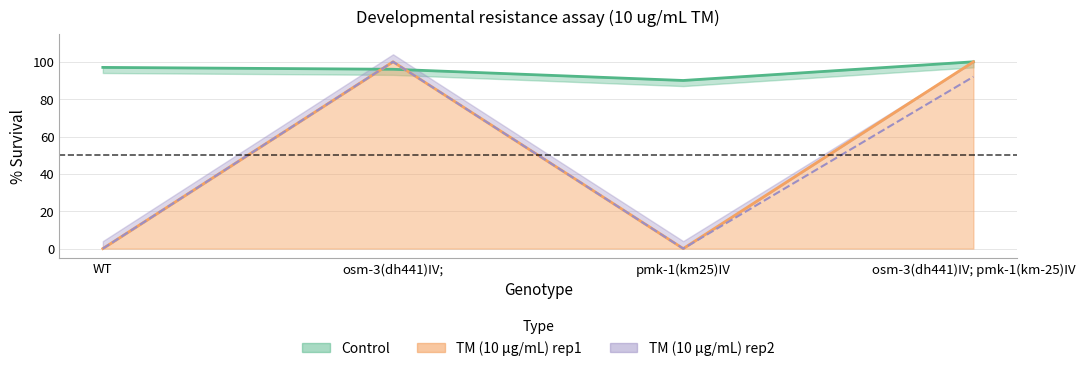

Is it true that TM (10 ug/mL) mid equals 0 at WT?

True